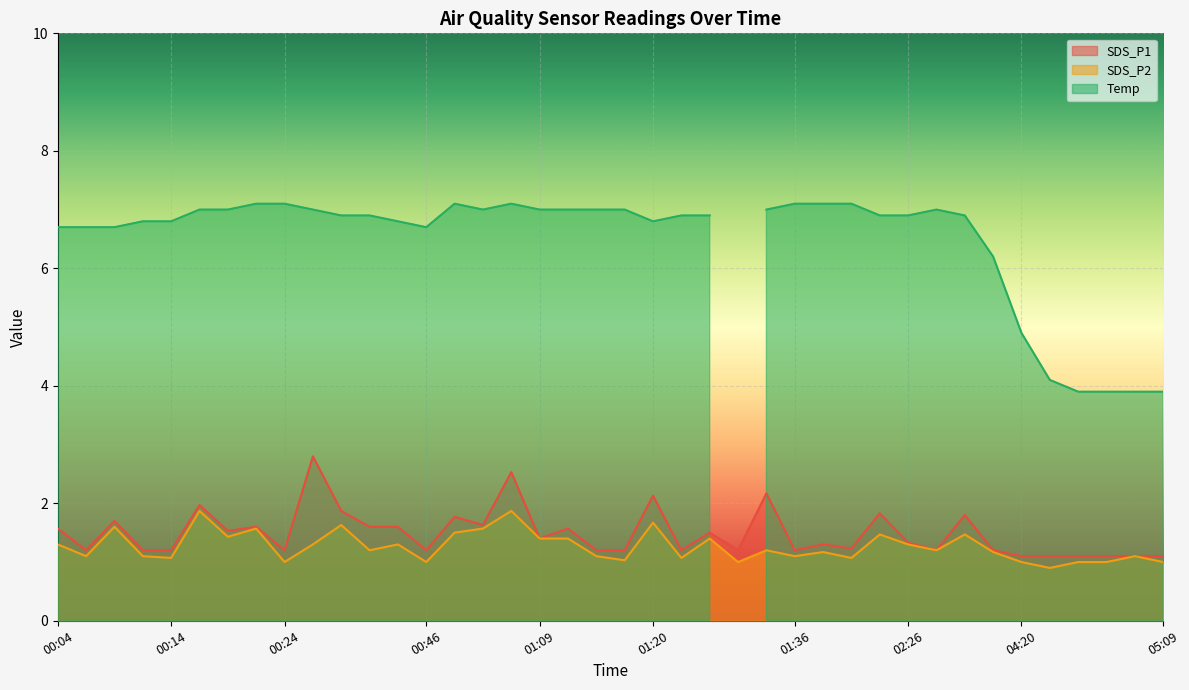

What is the difference between the maximum and minimum values in the SDS_P1 series?

1.7